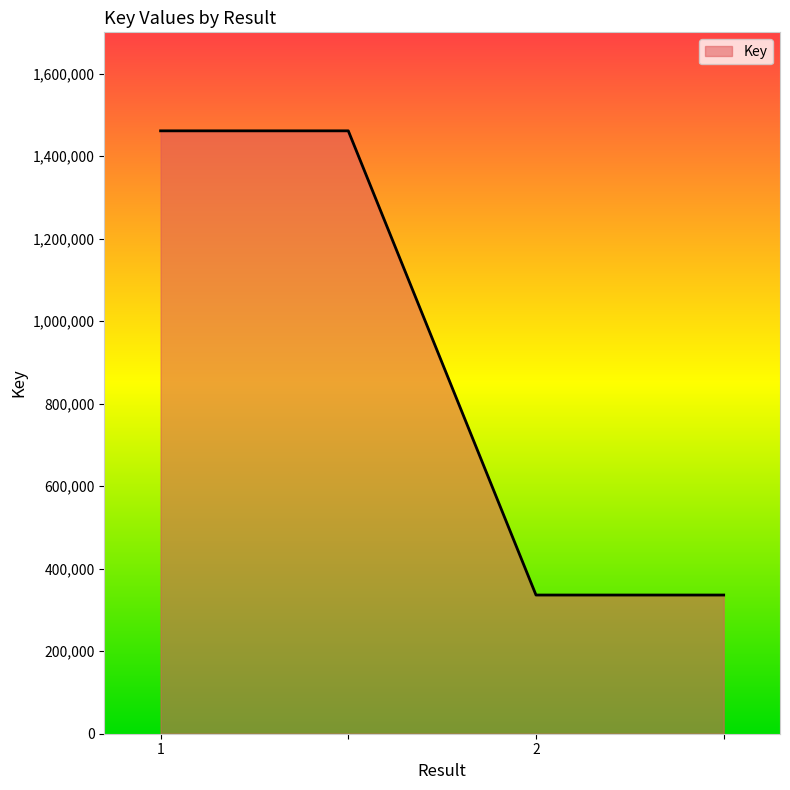

What is the maximum value shown in the chart?

1461256